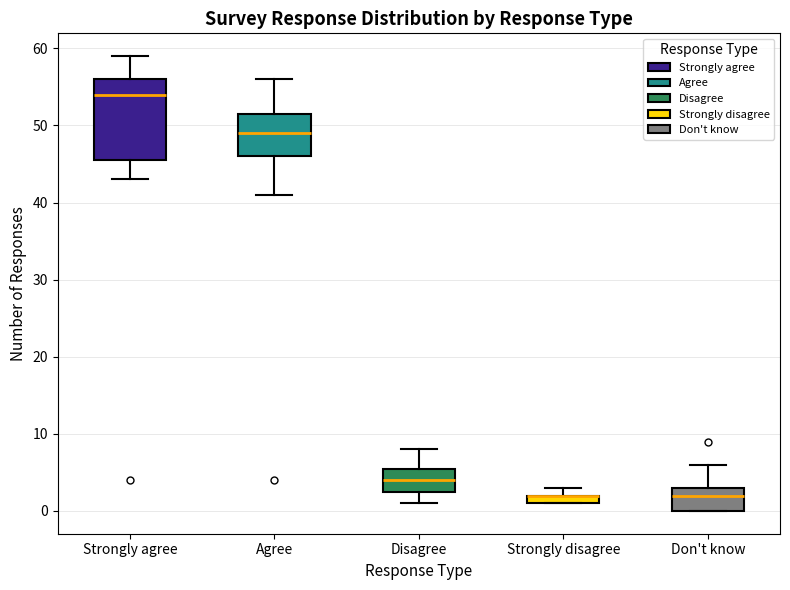

Where does the lower whisker of the box for Agree end on the y-axis? The values are not printed on the chart, so give them approximately, as read against the axis.

41